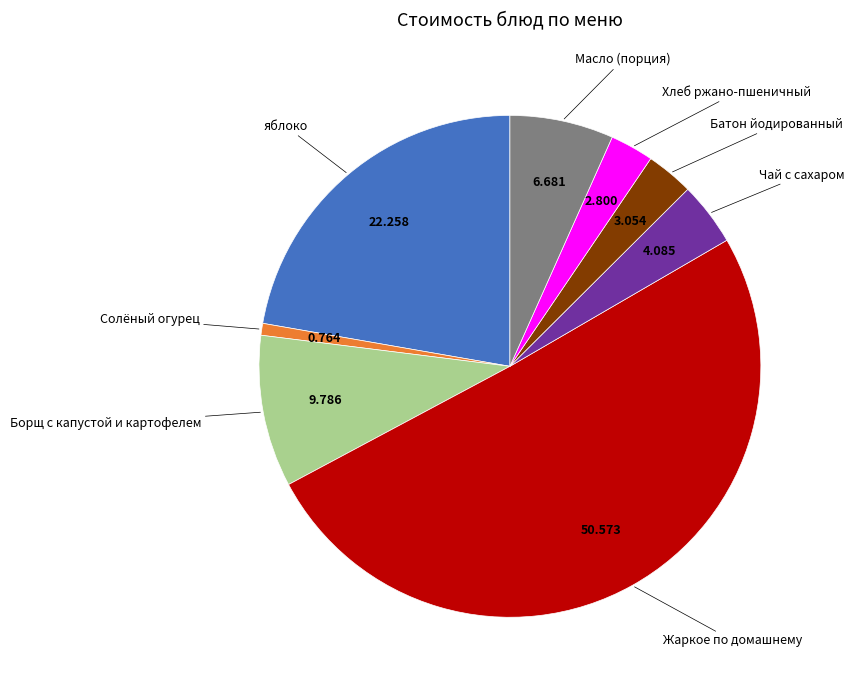

Is there a majority slice in this chart?

Yes